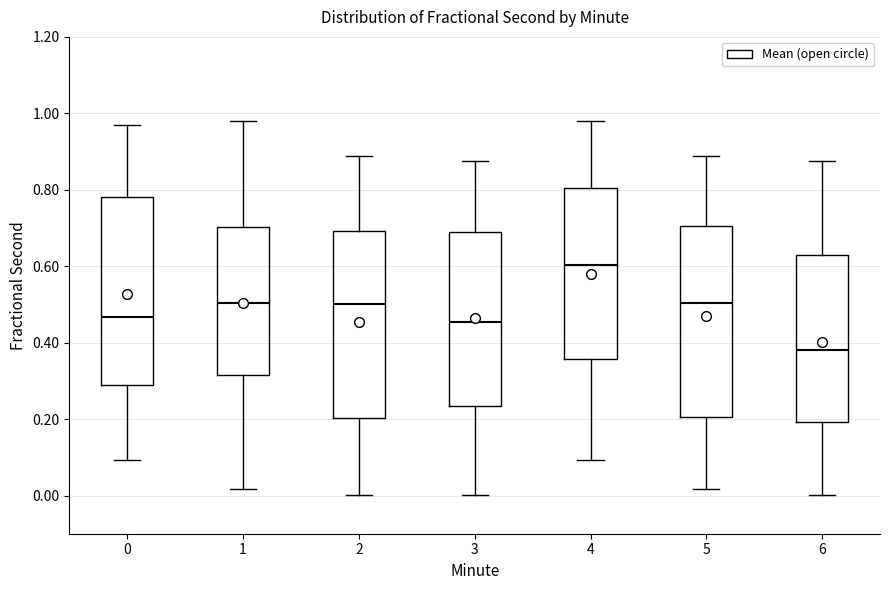

Reading left to right, transcribe this box plot: for each box, give where its median line is, the range the box spans, and where its two whiskers end, as read against the y-axis. The values are not printed on the chart, so give them approximately, as read against the axis.

0: median 0.46, box 0.28 to 0.78, whiskers 0.10 to 0.96
1: median 0.50, box 0.32 to 0.70, whiskers 0.02 to 0.98
2: median 0.50, box 0.20 to 0.70, whiskers 0.00 to 0.88
3: median 0.46, box 0.24 to 0.68, whiskers 0.00 to 0.88
4: median 0.60, box 0.36 to 0.80, whiskers 0.10 to 0.98
5: median 0.50, box 0.20 to 0.70, whiskers 0.02 to 0.88
6: median 0.38, box 0.20 to 0.62, whiskers 0.00 to 0.88